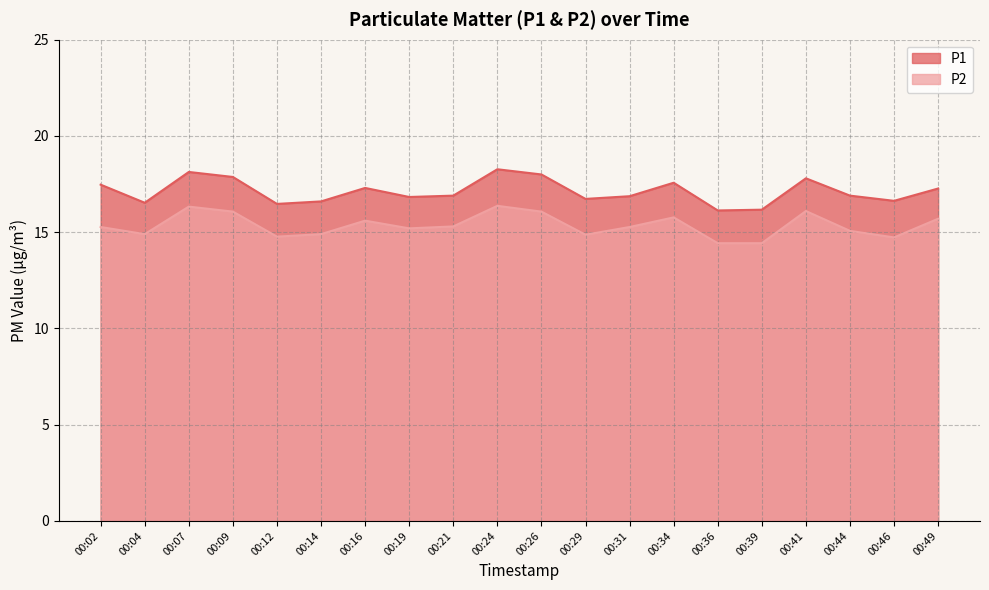

Where is P1 nearest to the value 17?

00:21